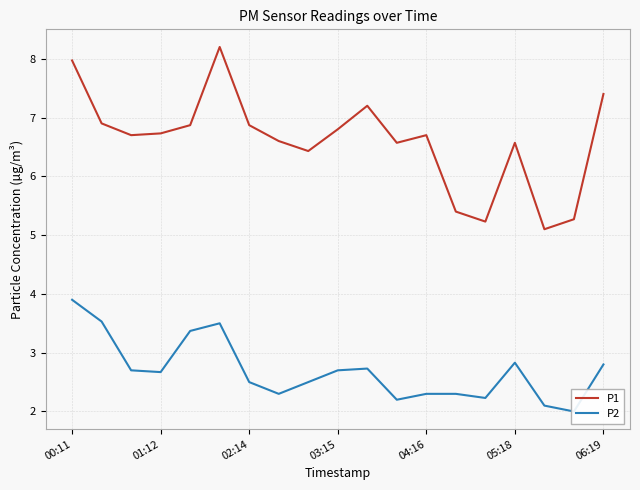

Where does the P1 series first go above 6?

00:11